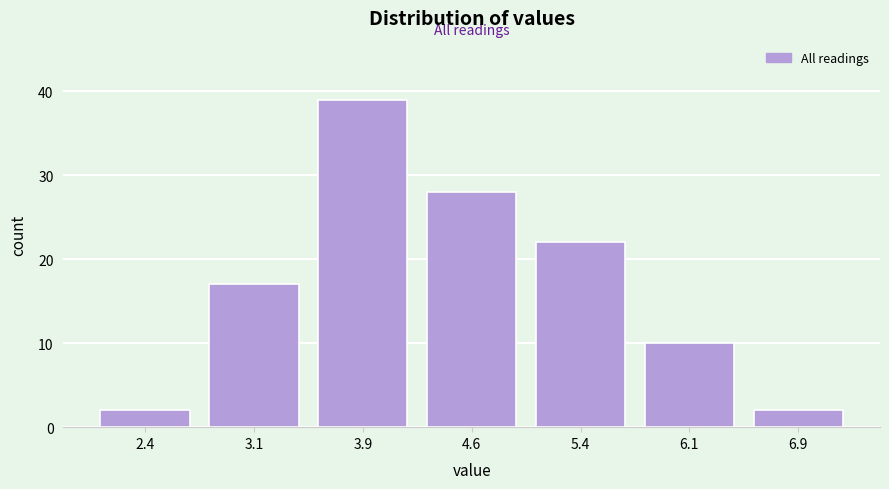

Reading left to right, list every bar in this chart as the range it spans on the x-axis followed by its height. Neither the bar edges nor the heights are printed on the chart, so give them approximately, as read against the axes.

2.00 to 2.75: 2
2.75 to 3.50: 17
3.50 to 4.25: 39
4.25 to 5.00: 28
5.00 to 5.75: 22
5.75 to 6.50: 10
6.50 to 7.25: 2